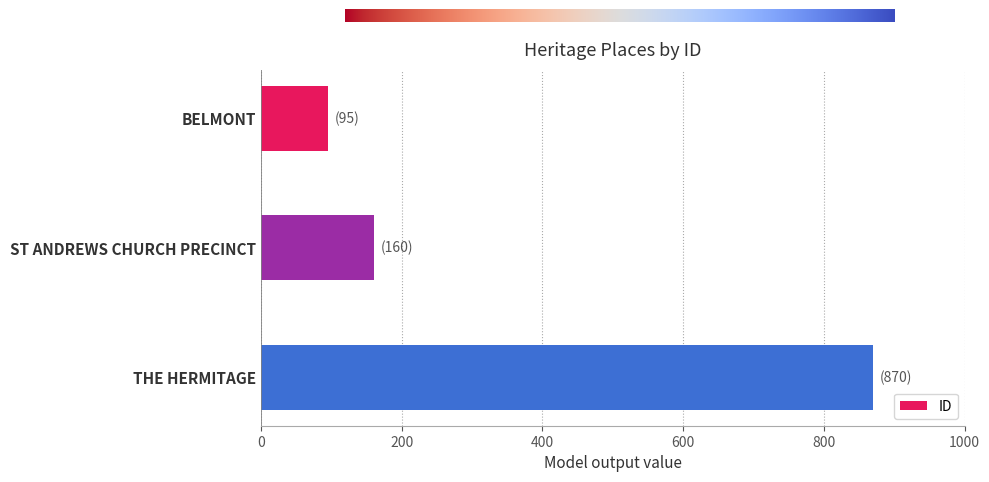

What is the sum of the values at ST ANDREWS CHURCH PRECINCT and THE HERMITAGE?

1030